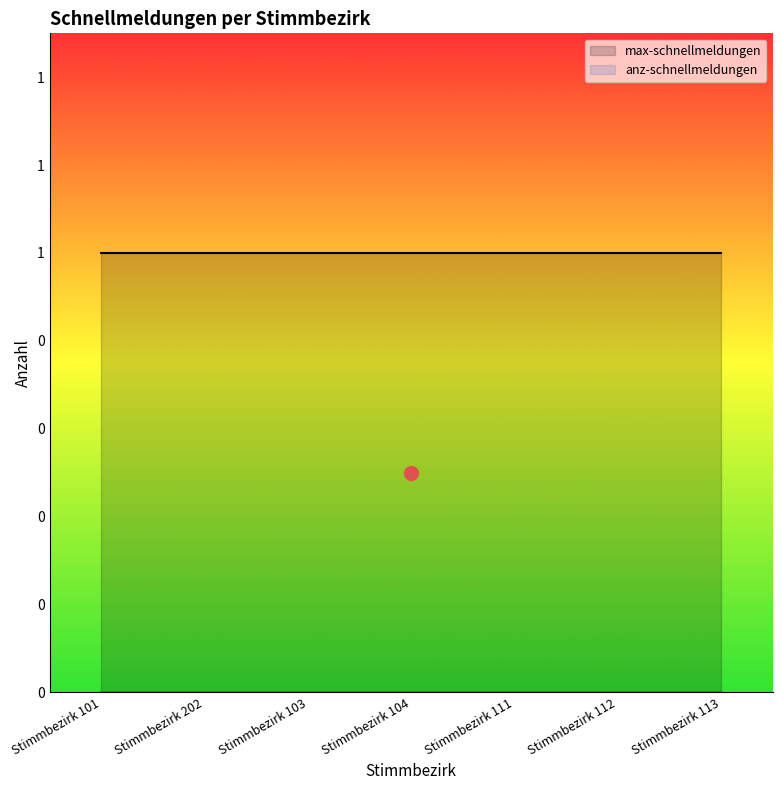

Reading left to right, extract all data points from this chart.

max-schnellmeldungen: Stimmbezirk 101=1	Stimmbezirk 202=1	Stimmbezirk 103=1	Stimmbezirk 104=1	Stimmbezirk 111=1	Stimmbezirk 112=1	Stimmbezirk 113=1
anz-schnellmeldungen: Stimmbezirk 101=0	Stimmbezirk 202=0	Stimmbezirk 103=0	Stimmbezirk 104=0	Stimmbezirk 111=0	Stimmbezirk 112=0	Stimmbezirk 113=0